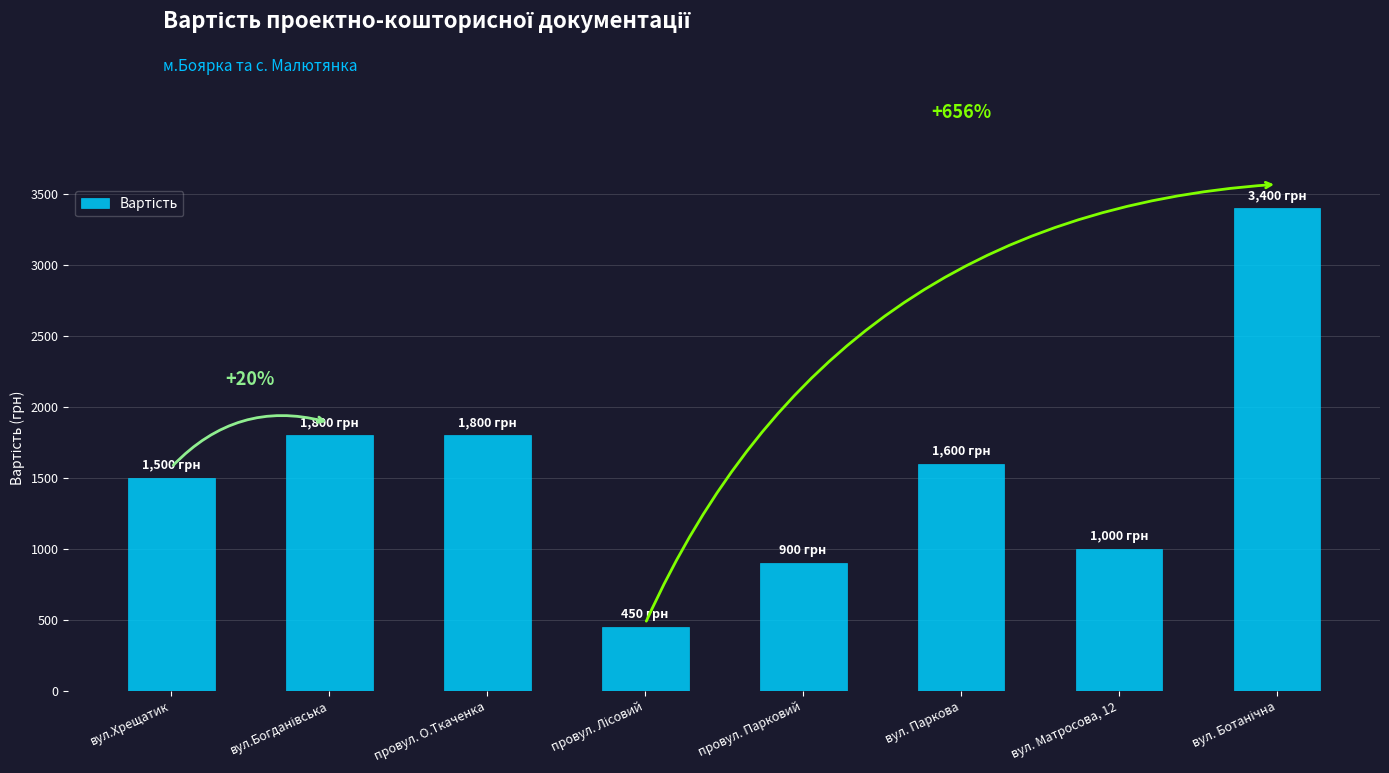

What position from the left is вул. Паркова?

6